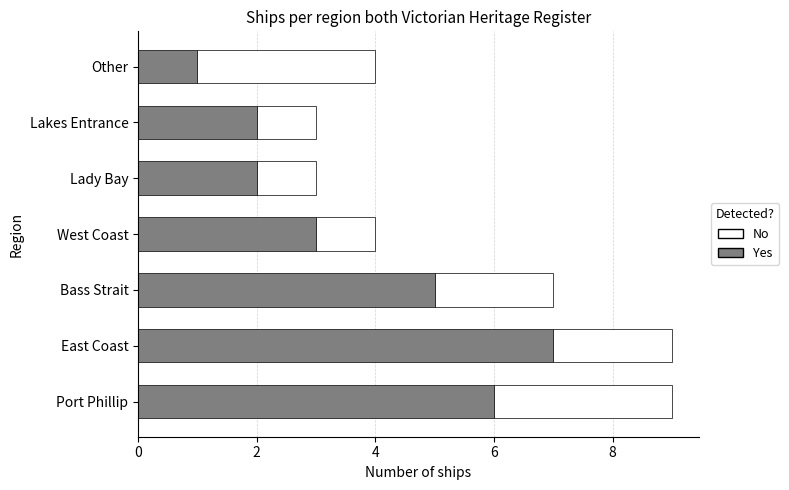

How many categories are shown in the chart?

7